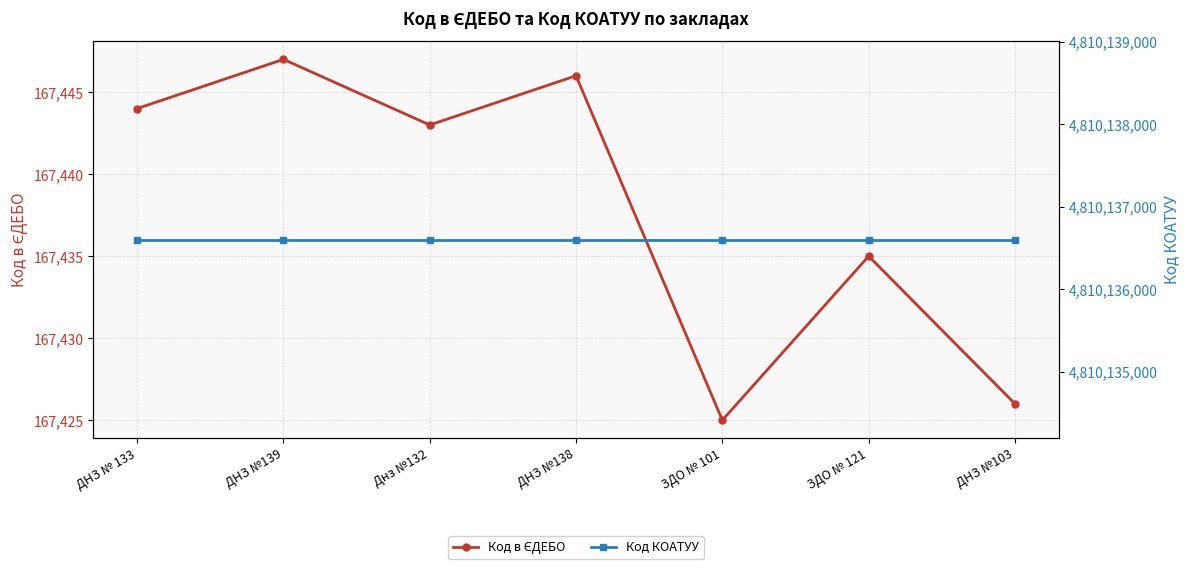

List the labels in order of Код в ЄДЕБО value, largest first.

ДНЗ №139, ДНЗ №138, ДНЗ № 133, Днз №132, ЗДО № 121, ДНЗ №103, ЗДО № 101